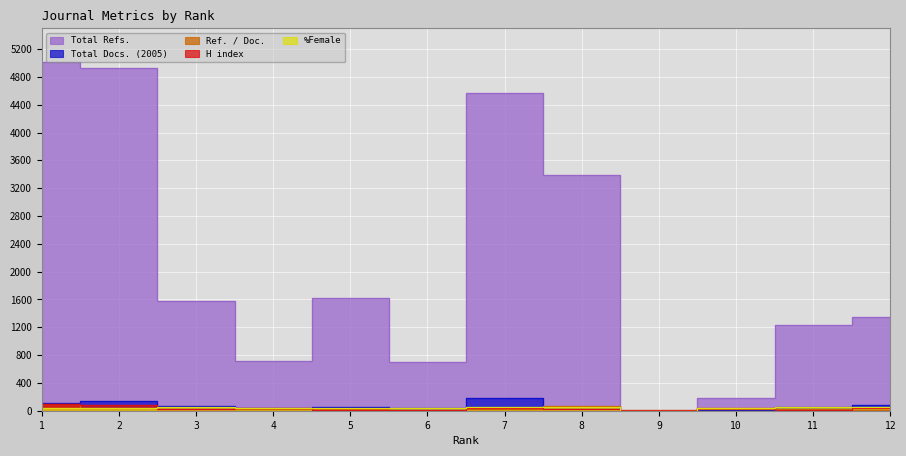

Reading right to left, list all the values displayed in this chart.

H index: 12=36	11=7	10=33	9=13	8=21	7=43	6=7	5=11	4=36	3=25	2=89	1=91
Total Docs. (2005): 12=82	11=56	10=8	9=0	8=51	7=190	6=43	5=55	4=39	3=70	2=140	1=114
Total Refs.: 12=1346	11=1231	10=176	9=0	8=3395	7=4567	6=705	5=1624	4=709	3=1576	2=4925	1=5009
Ref. / Doc.: 12=16	11=21	10=22	9=0	8=66	7=24	6=16	5=29	4=18	3=22	2=35	1=95
%Female: 12=52	11=47	10=33	9=0	8=59	7=47	6=46	5=36	4=38	3=60	2=43	1=43